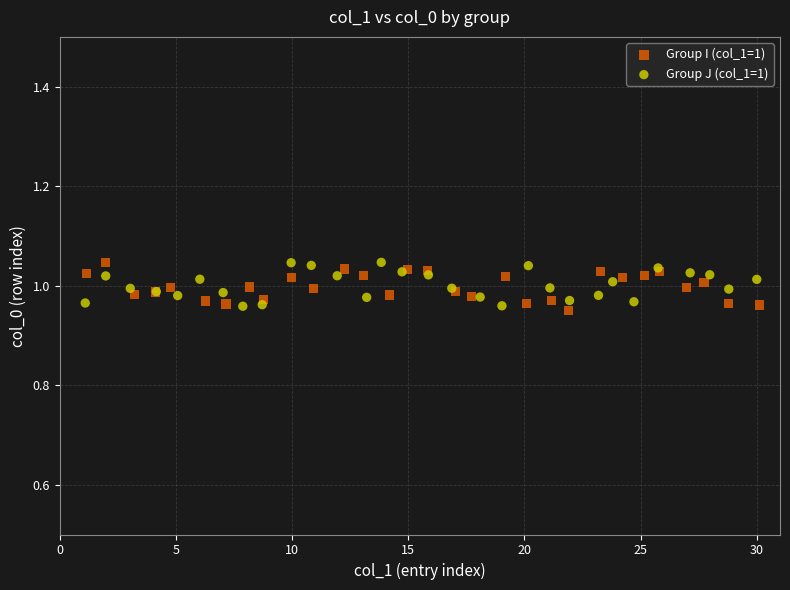

What are all the series names shown in the legend?

Group I (col_1=1), Group J (col_1=1)